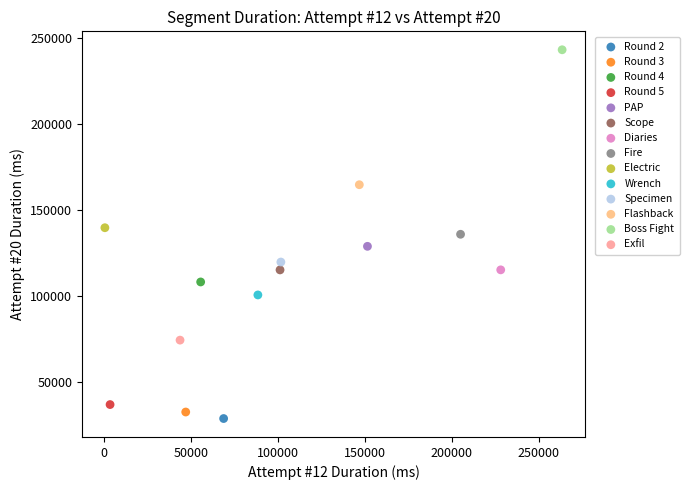

Which series contains the lowest Y value?

Round 2